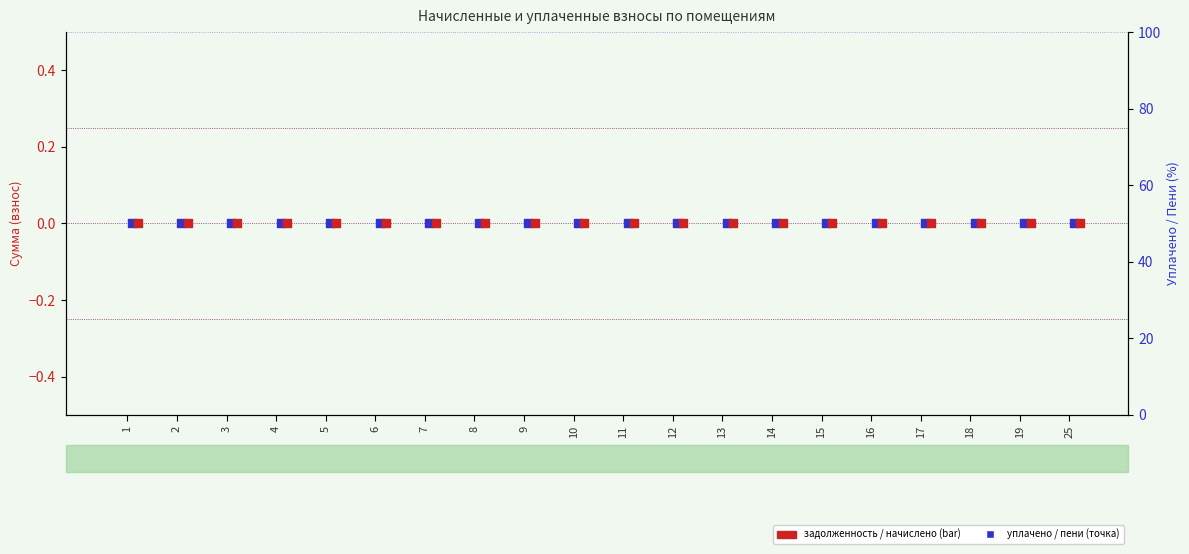

Which series has the largest total across all categories?

уплачено